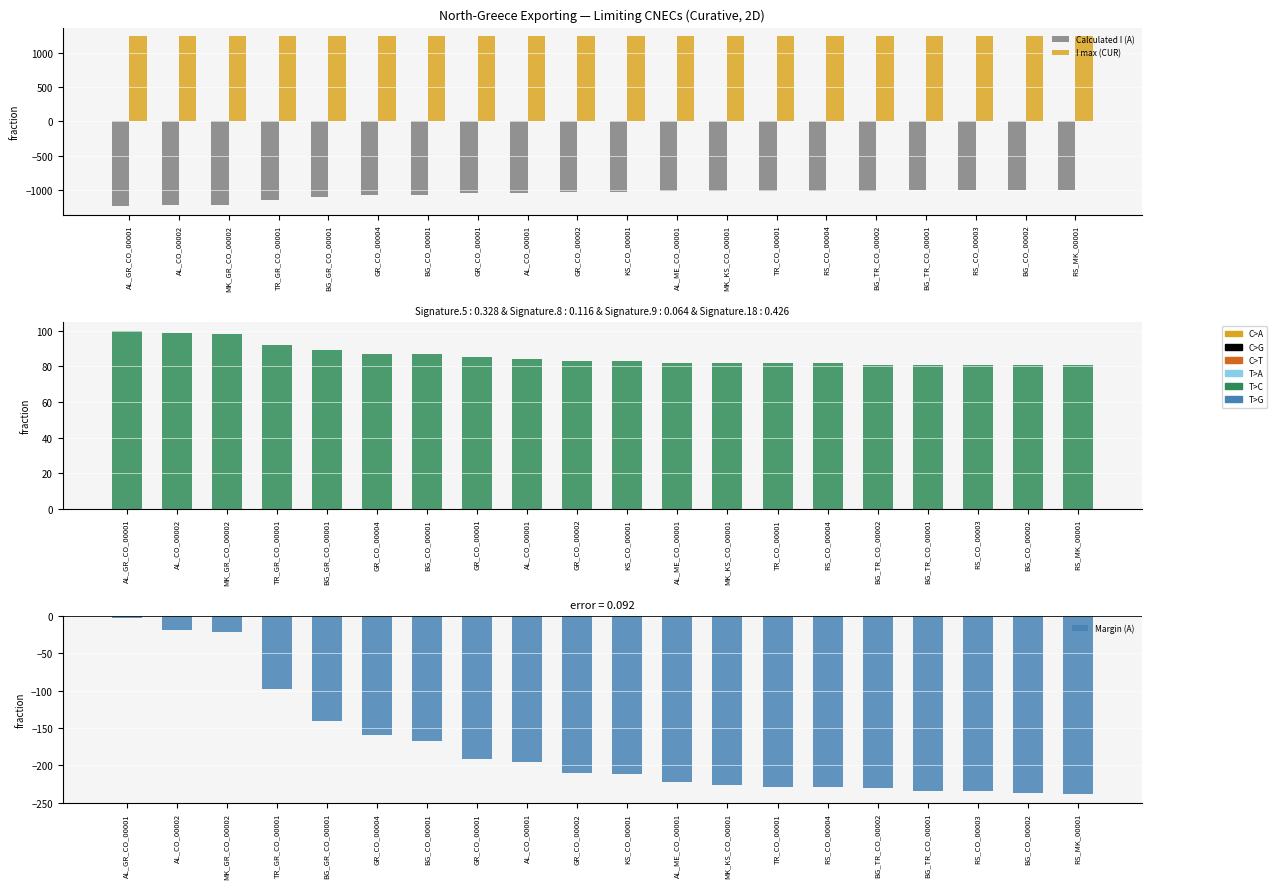

At which label is I max (CUR) closest to 1240?

AL_GR_CO_00001